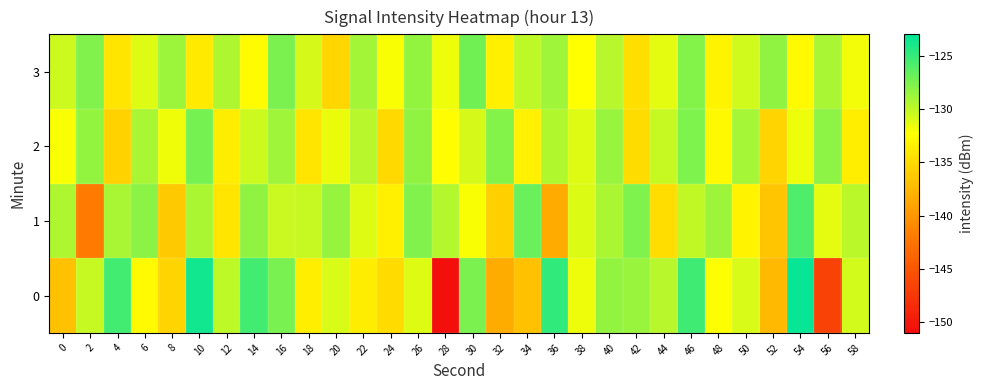

Reading left to right, list all the values displayed in this chart.

0: 0=-136.8	2=-130.2	4=-125.4	6=-132.7	8=-135.4	10=-123.7	12=-130.0	14=-125.4	16=-127.4	18=-133.6	20=-130.9	22=-133.7	24=-135.0	26=-131.2	28=-150.8	30=-127.6	32=-138.3	34=-136.9	36=-124.8	38=-131.7	40=-128.4	42=-128.6	44=-129.8	46=-125.4	48=-132.3	50=-130.9	52=-137.3	54=-123.3	56=-146.6	58=-130.7
1: 0=-129.4	2=-142.1	4=-129.2	6=-128.1	8=-136.3	10=-129.3	12=-134.2	14=-128.3	16=-130.4	18=-130.3	20=-128.5	22=-131.2	24=-133.4	26=-127.8	28=-129.6	30=-132.1	32=-135.7	34=-126.9	36=-138.5	38=-131.0	40=-129.3	42=-127.6	44=-134.8	46=-130.1	48=-128.7	50=-133.2	52=-136.5	54=-125.9	56=-131.4	58=-129.8
2: 0=-132.1	2=-128.4	4=-135.6	6=-129.2	8=-131.8	10=-127.3	12=-133.7	14=-130.5	16=-128.9	18=-134.2	20=-131.6	22=-129.7	24=-135.1	26=-128.3	28=-132.5	30=-130.8	32=-127.9	34=-133.3	36=-129.5	38=-131.2	40=-128.6	42=-134.9	44=-130.3	46=-127.7	48=-132.8	50=-129.1	52=-135.4	54=-131.7	56=-128.2	58=-133.6
3: 0=-130.5	2=-127.8	4=-134.2	6=-131.1	8=-128.7	10=-133.9	12=-129.4	14=-132.6	16=-127.5	18=-130.8	20=-135.3	22=-129.0	24=-132.1	26=-128.4	28=-131.7	30=-127.2	32=-133.5	34=-130.0	36=-128.8	38=-132.3	40=-129.7	42=-134.6	44=-131.4	46=-127.9	48=-133.1	50=-130.6	52=-128.3	54=-132.7	56=-129.2	58=-131.9